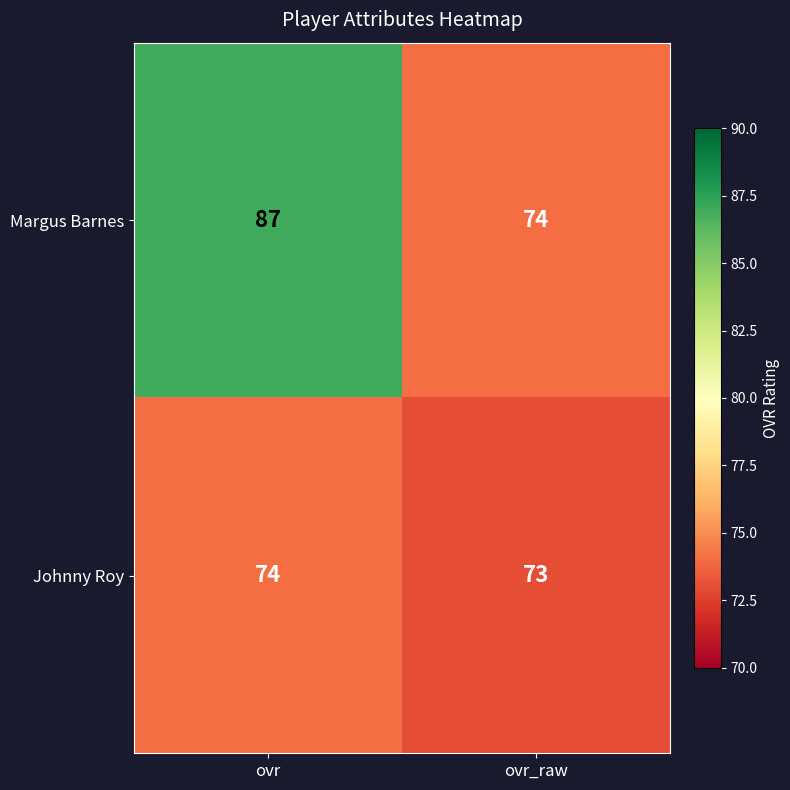

What is the approximate value of Johnny Roy at ovr_raw?

73